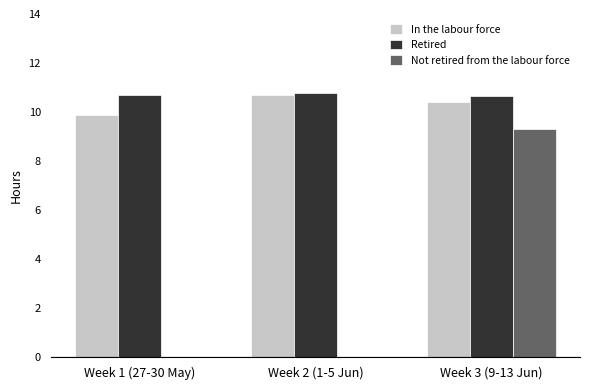

Count the number of categories in the chart.

3